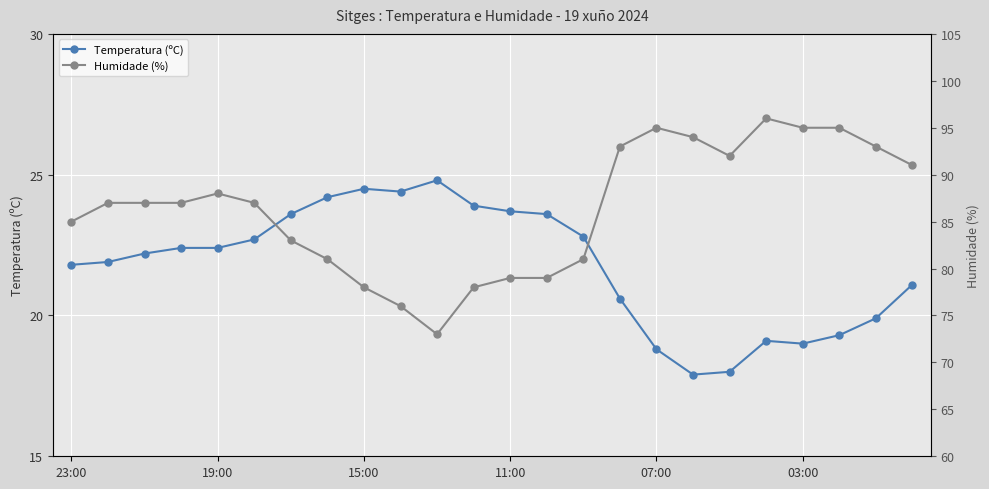

Reading right to left, transcribe all the data shown in this chart.

Temperatura (ºC): 21.1	19.9	19.3	19.0	19.1	18.0	17.9	18.8	20.6	22.8	23.6	23.7	23.9	24.8	24.4	24.5	24.2	23.6	22.7	22.4	22.4	22.2	21.9	21.8
Humidade (%): 91.0	93.0	95.0	95.0	96.0	92.0	94.0	95.0	93.0	81.0	79.0	79.0	78.0	73.0	76.0	78.0	81.0	83.0	87.0	88.0	87.0	87.0	87.0	85.0